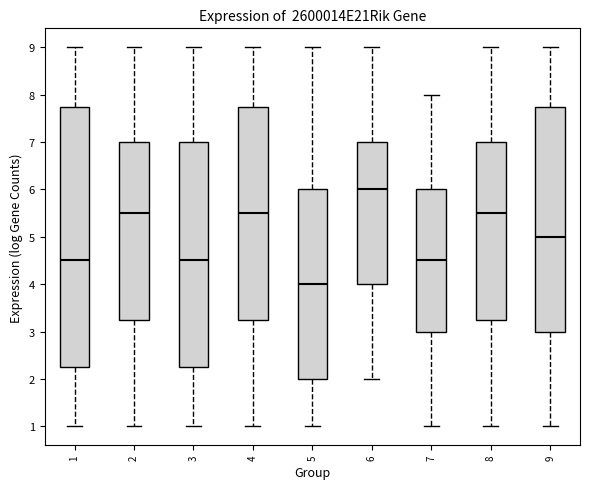

Which box is the tallest, from its lower edge to its upper edge?

1